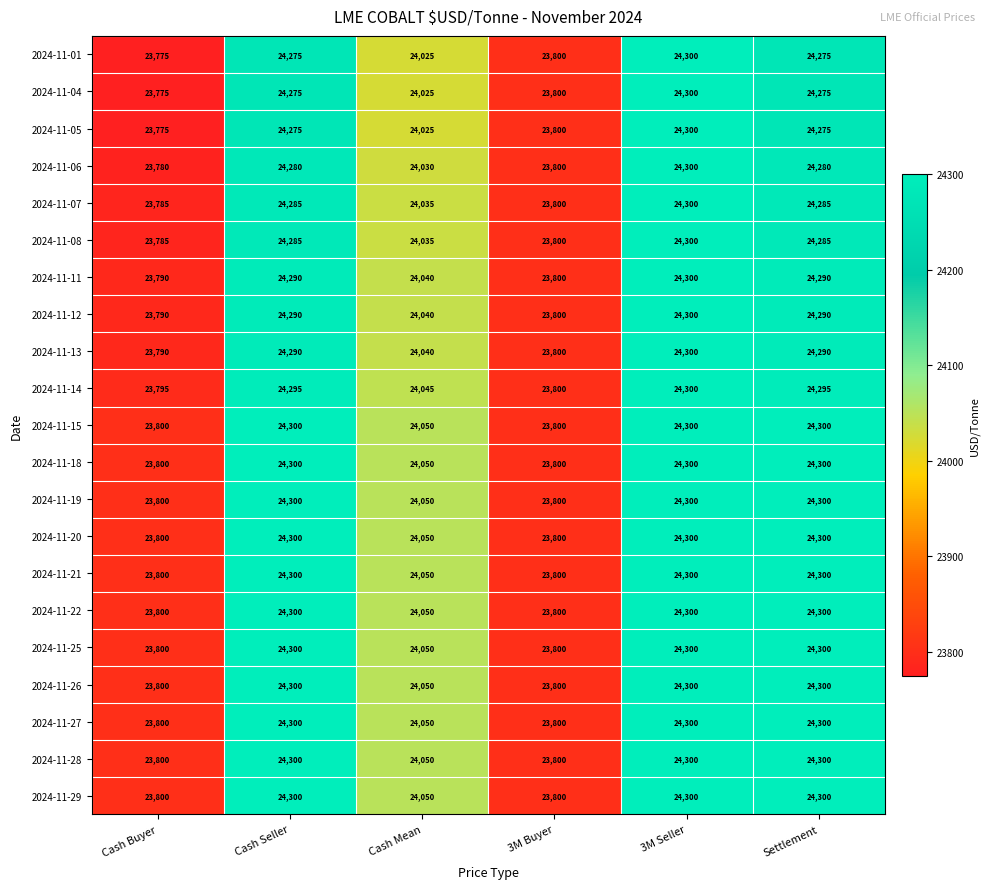

What is the difference between the maximum and minimum values in the 2024-11-28 series?

500